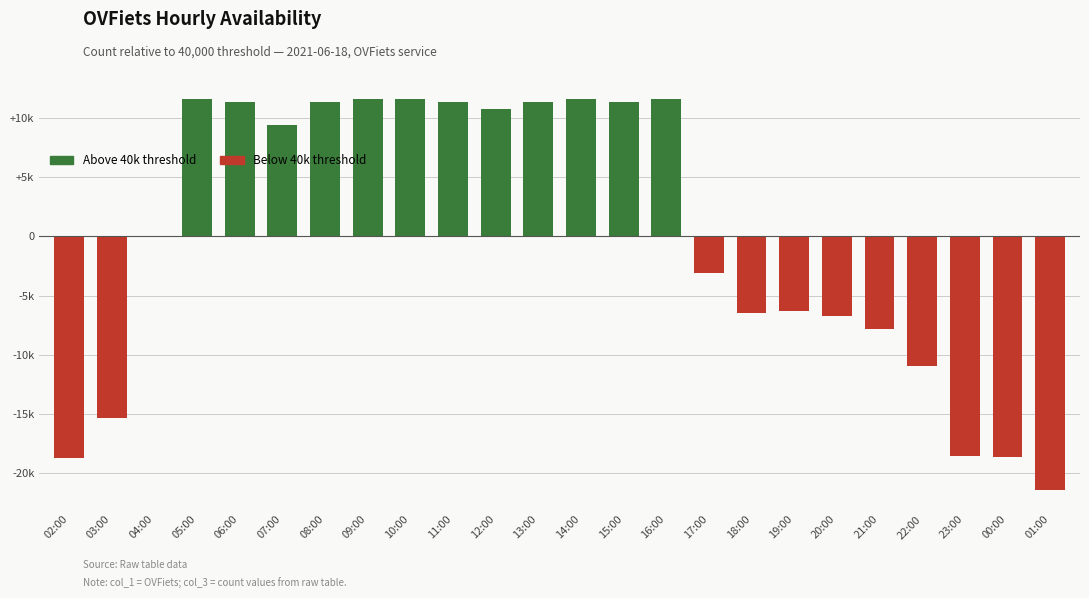

What is the label of the 18th bar from the left?

19:00